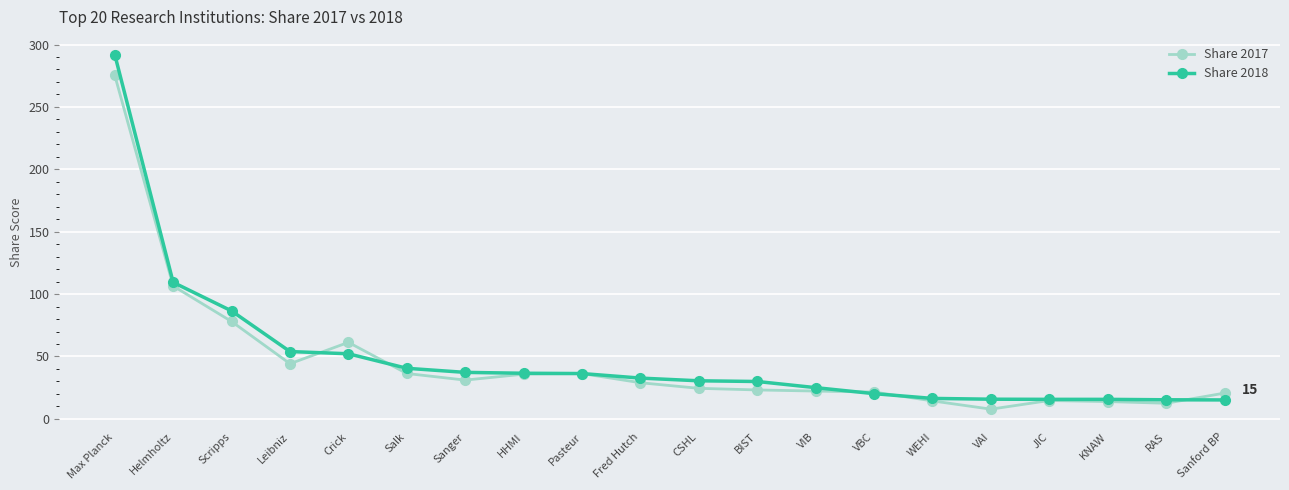

What is the maximum value for Share 2017?

275.3